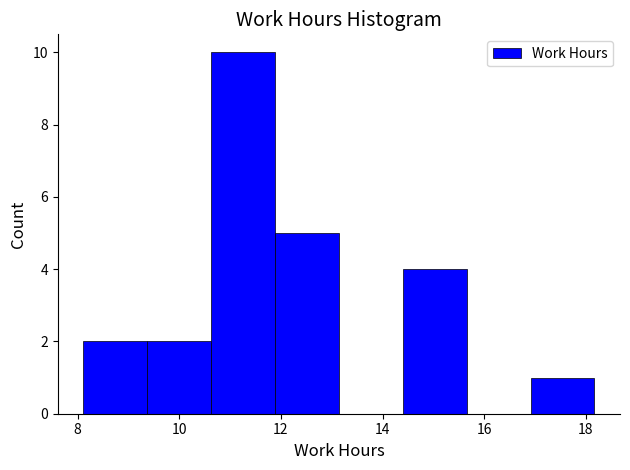

Reading left to right, transcribe this chart: for each bar, give the range it covers on the x-axis and its height. Neither the bar edges nor the heights are printed on the chart, so give them approximately, as read against the axes.

8.2 to 9.4: 2
9.4 to 10.6: 2
10.6 to 11.8: 10
11.8 to 13.2: 5
13.2 to 14.4: 0
14.4 to 15.6: 4
15.6 to 17.0: 0
17.0 to 18.2: 1